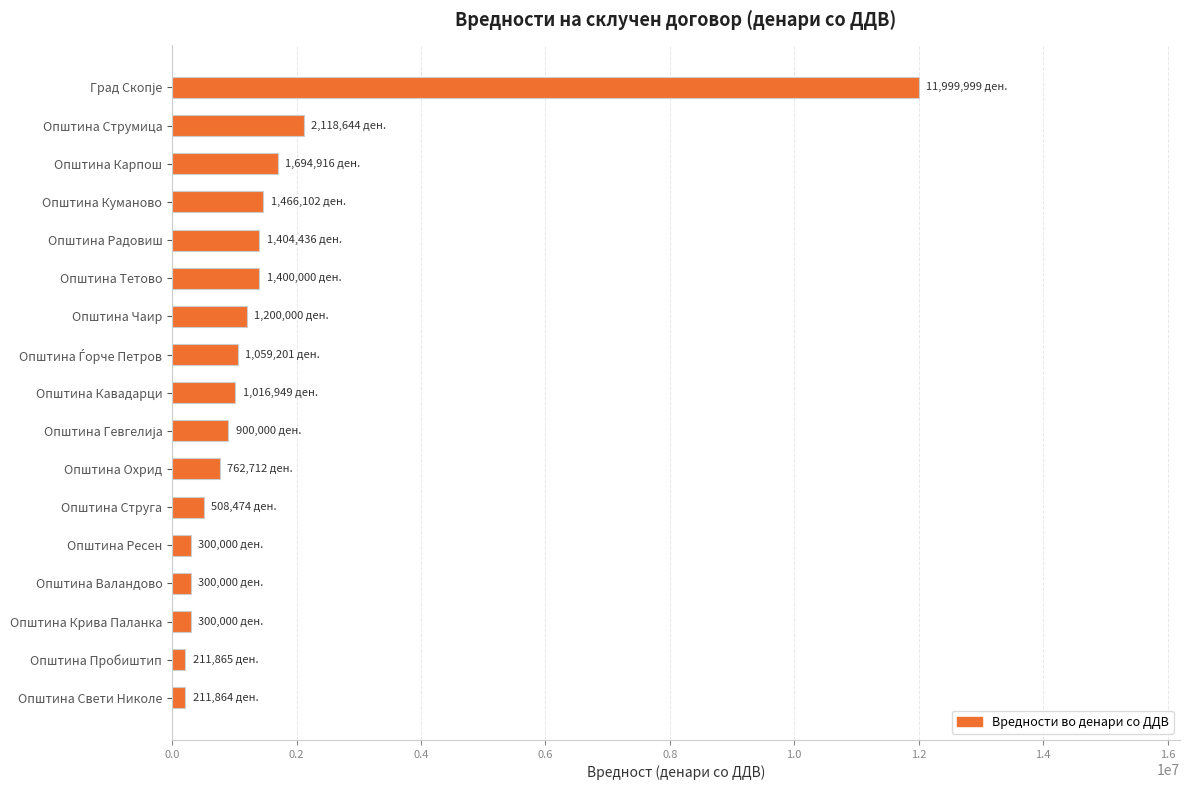

Does the chart contain stacked bars?

No